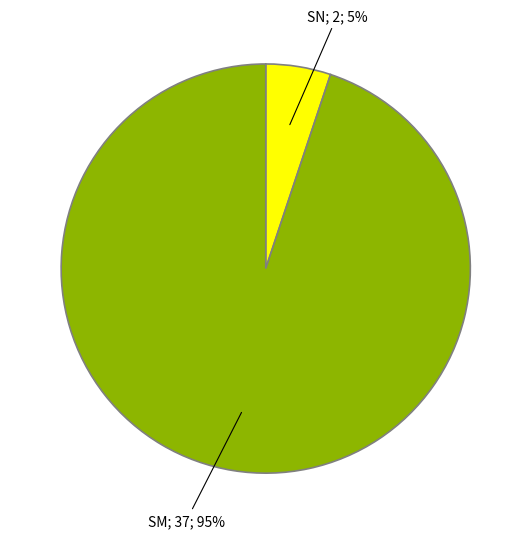

Is there a majority slice in this chart?

Yes